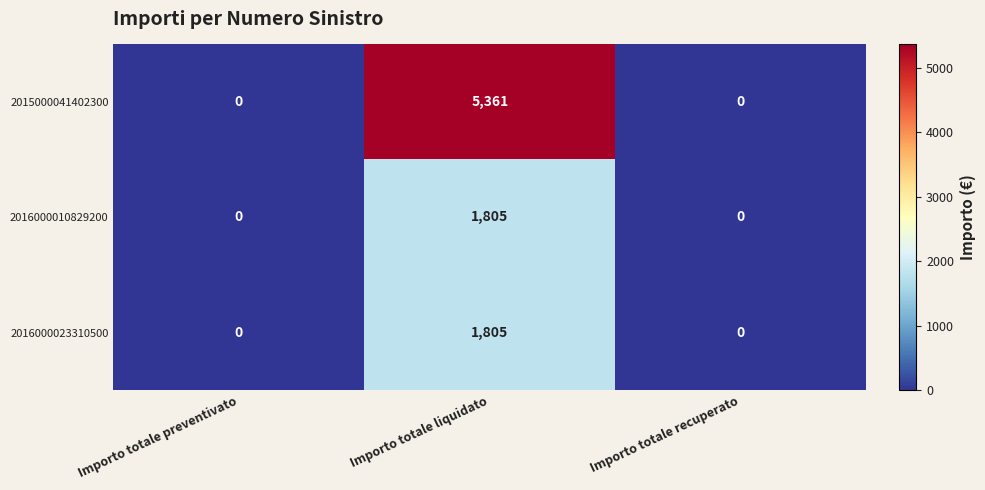

Count the number of data series in this chart.

3